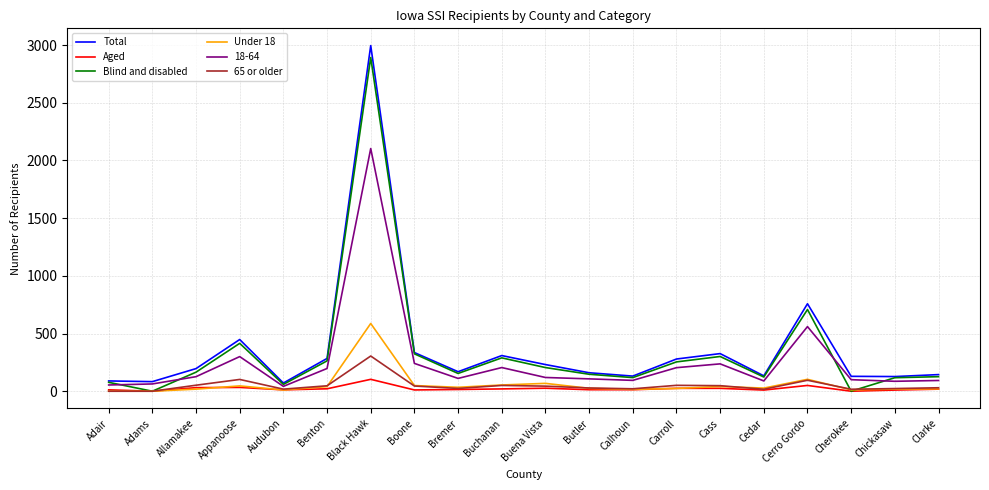

What is the maximum value for 65 or older?

305